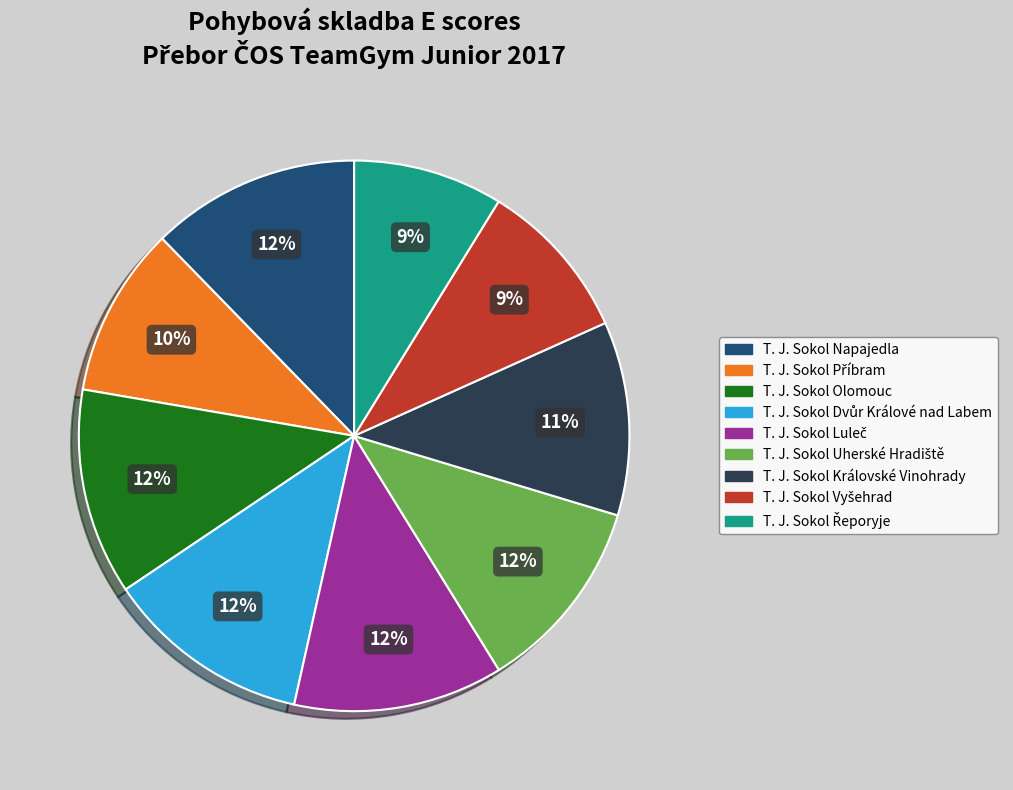

To the nearest percent, what percentage of the pie is T. J. Sokol Královské Vinohrady?

11%